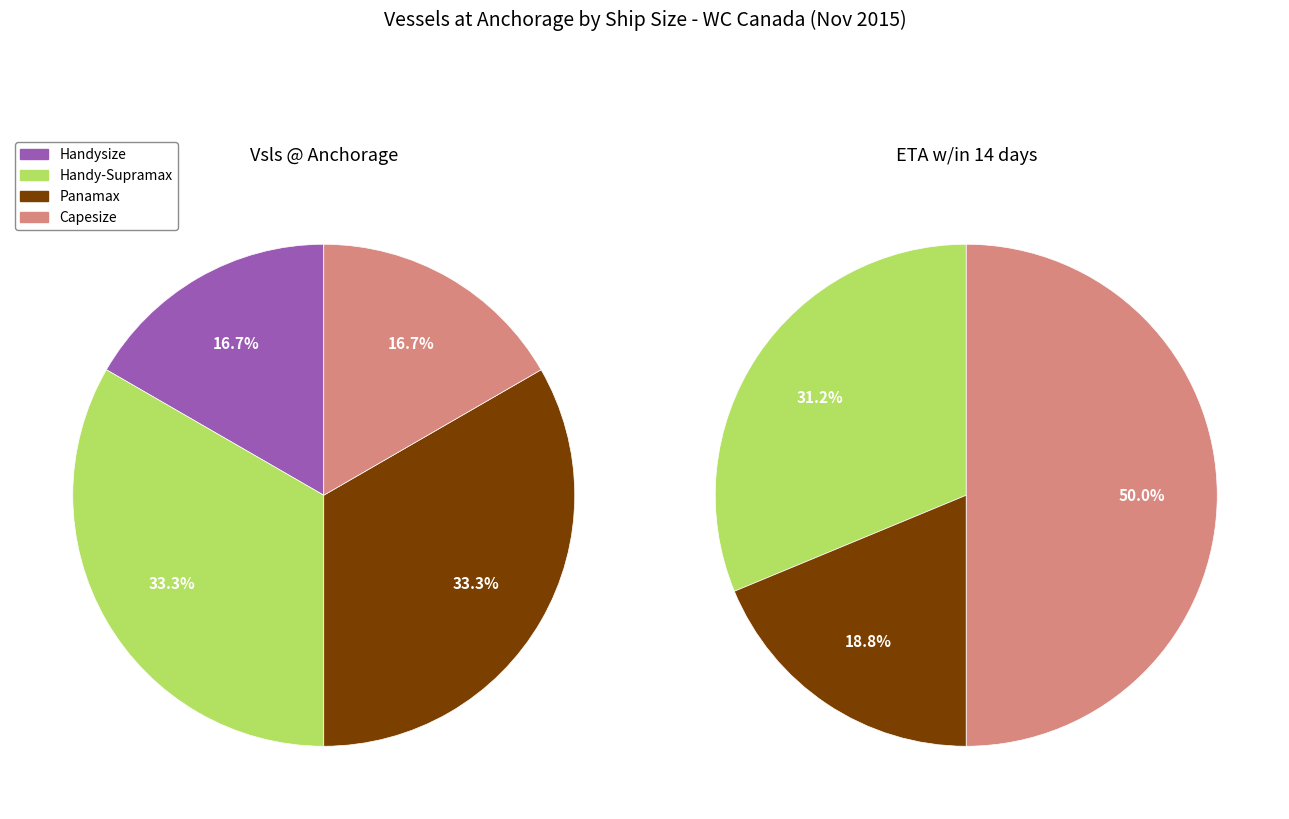

What percentage is the Panamax slice, to the nearest percent?

19%